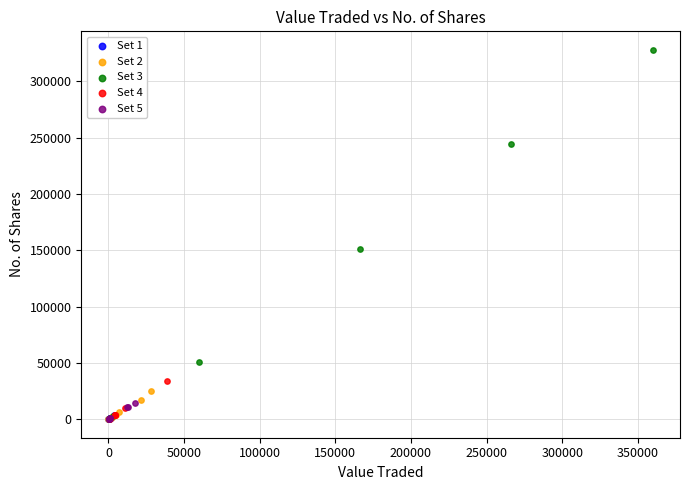

Which series contains the highest Y value?

Set 3